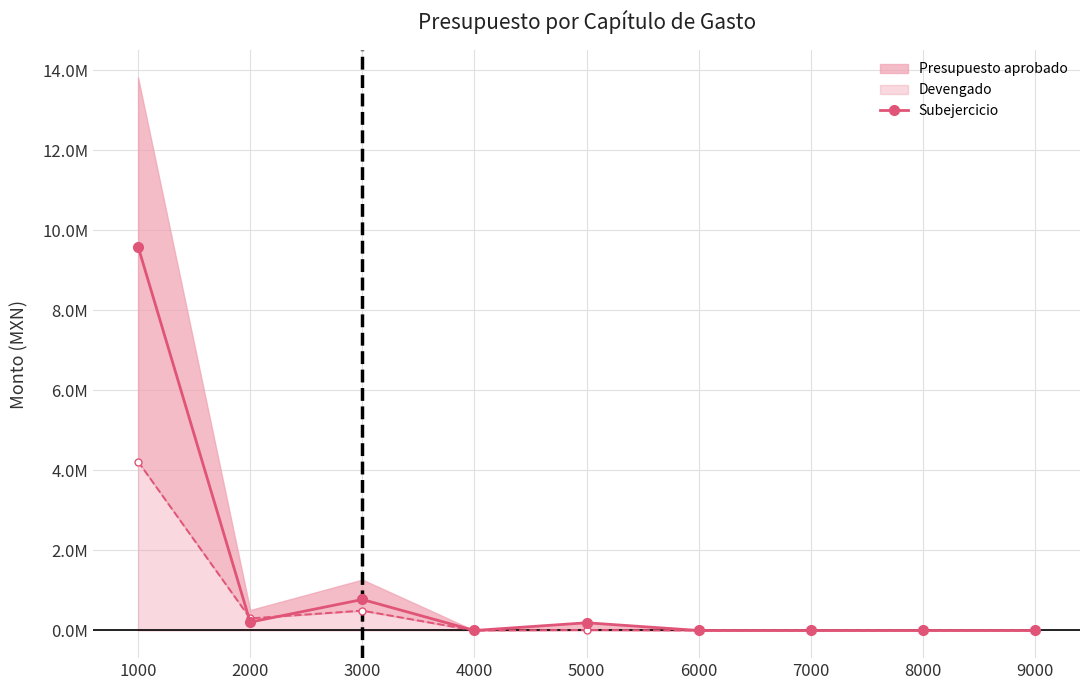

At which category does the data reach its first local valley?

2000